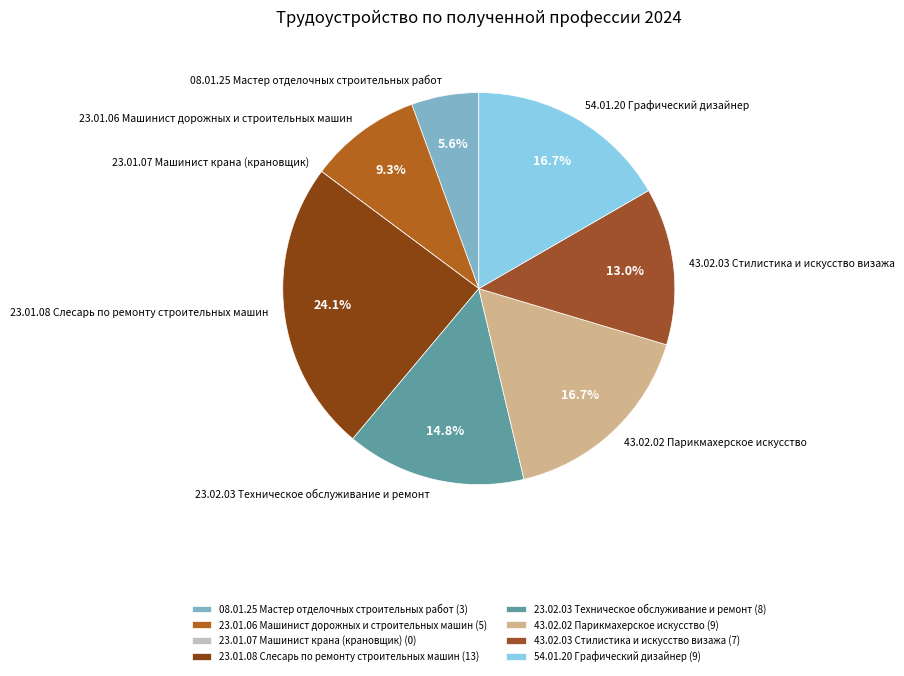

What portion of the pie excludes 43.02.03 Стилистика и искусство визажа?

87.0%